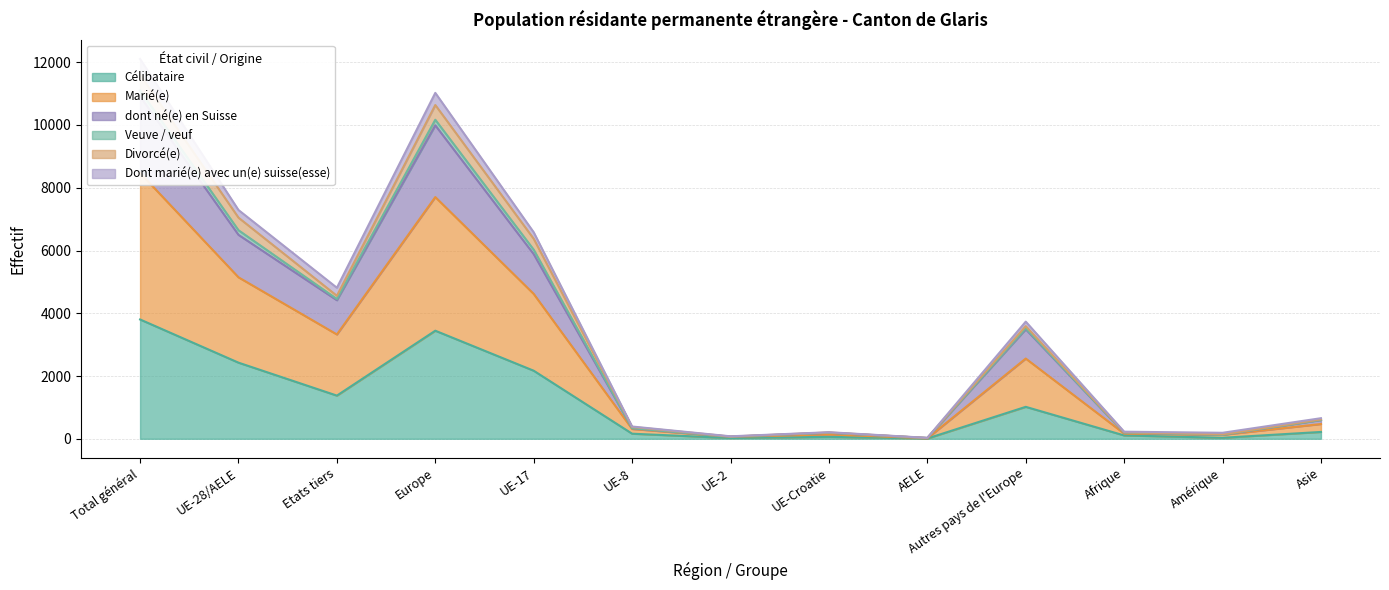

Rank the categories by dont né(e) en Suisse value from lowest to highest.

AELE, UE-2, Amérique, UE-Croatie, Afrique, UE-8, Asie, Autres pays de l'Europe, Etats tiers, UE-17, UE-28/AELE, Europe, Total général